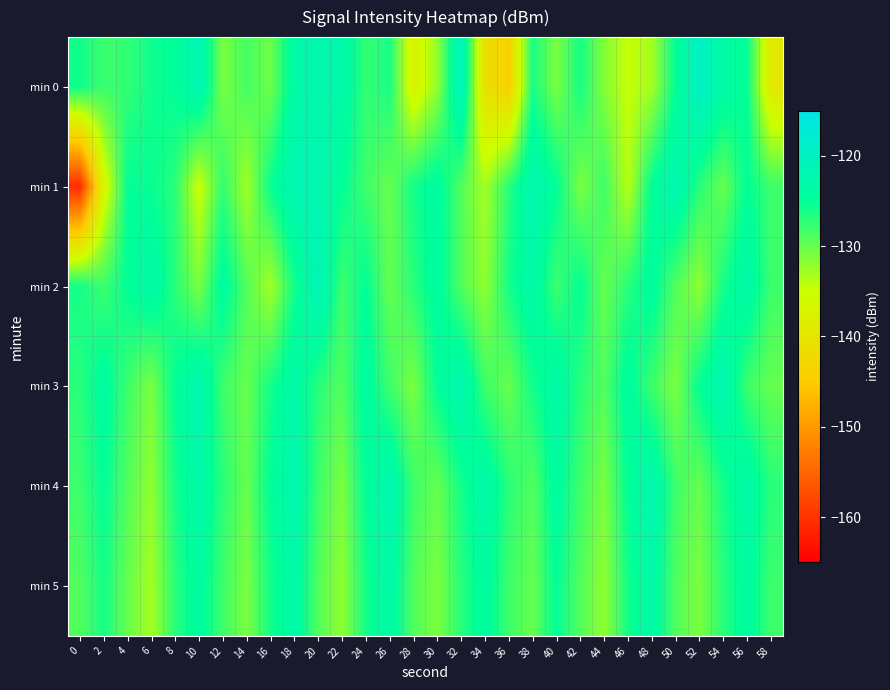

Between 24 and 12, which is larger?

24